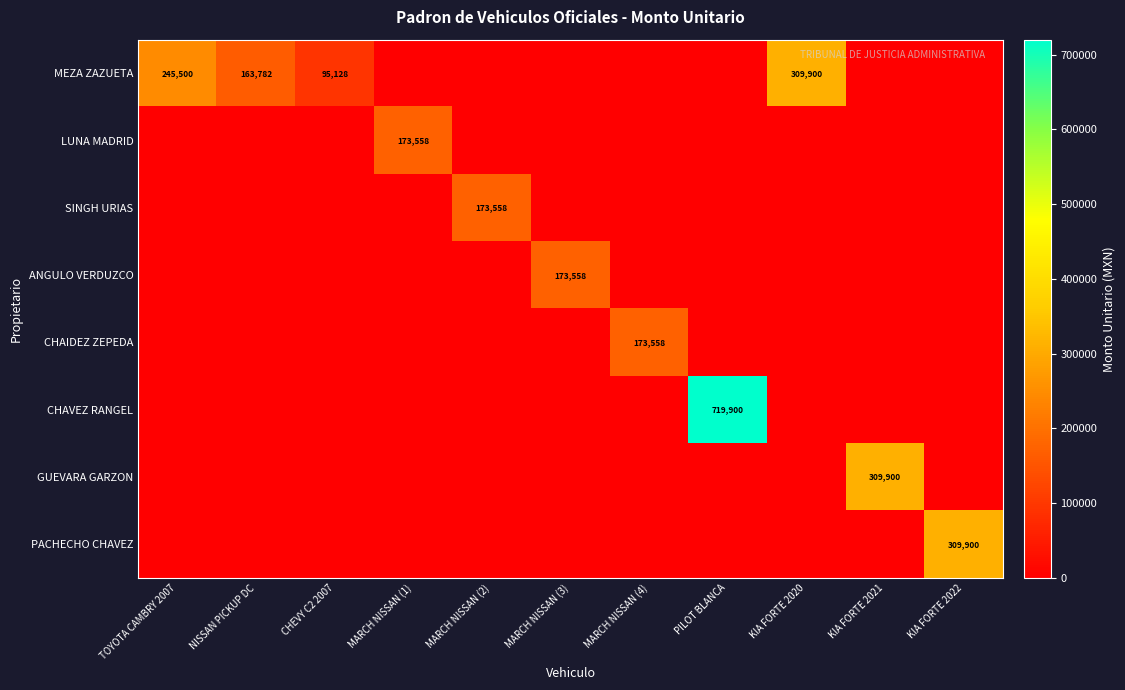

What is the spread (max minus min) of values at CHEVY C2 2007?

95128